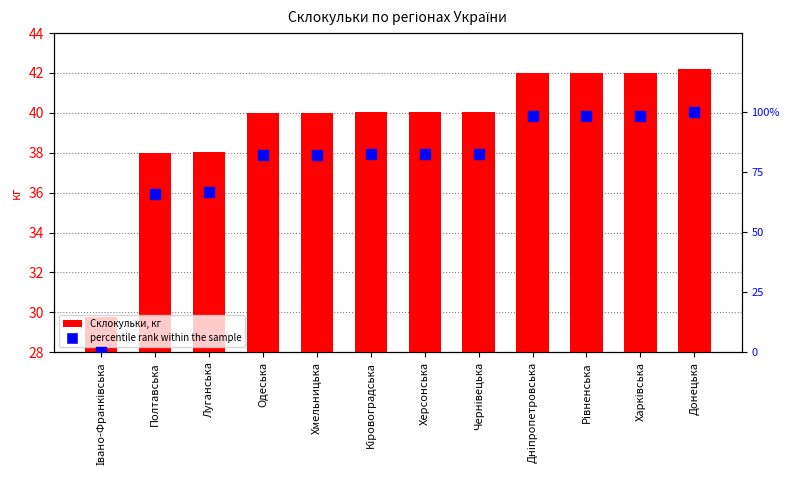

What is the difference between the maximum and minimum values in the percentile rank within the sample series?

100.0